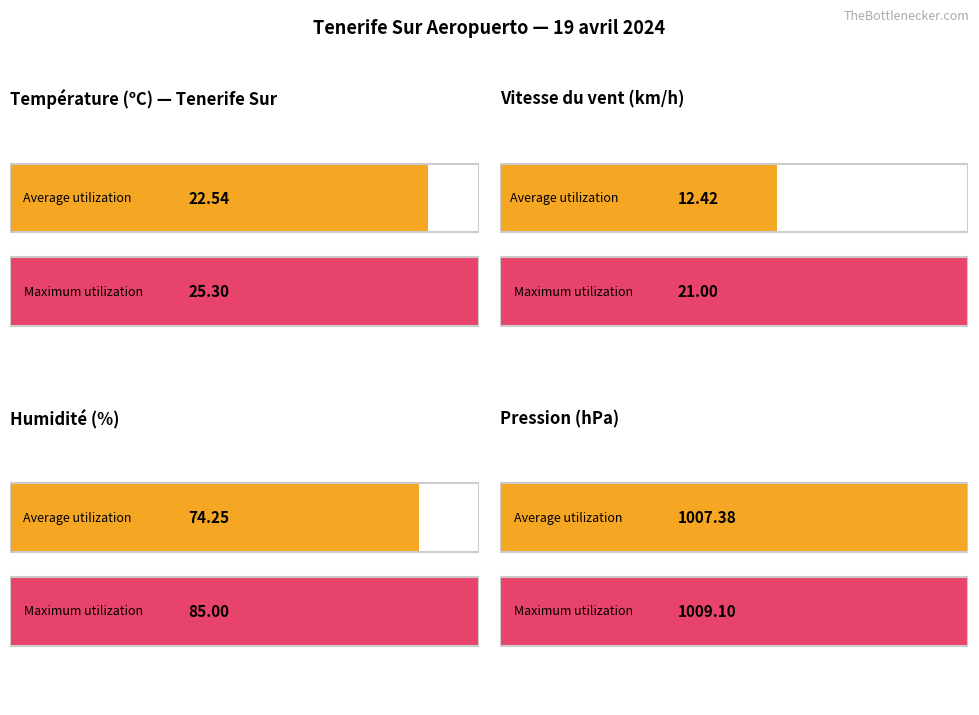

Rank the series by their maximum value, from highest to lowest.

Maximum utilization, Average utilization